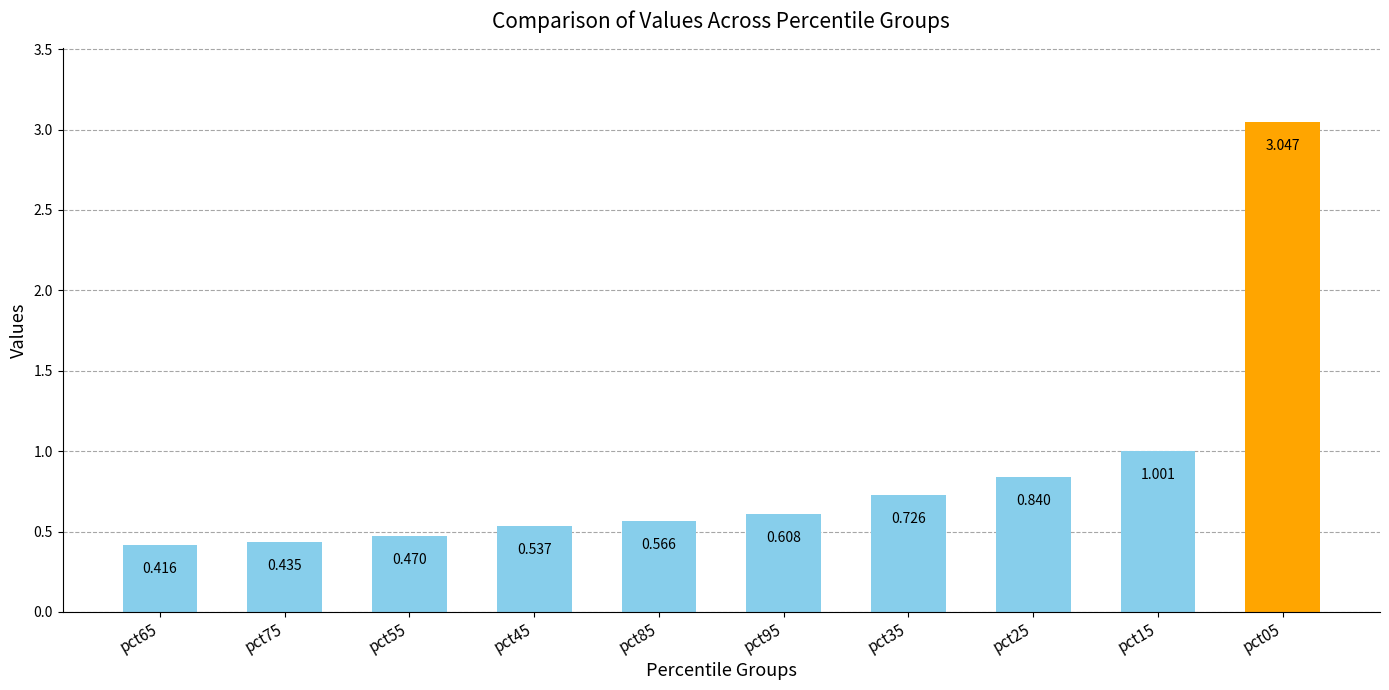

Reading right to left, transcribe all the data shown in this chart.

pct05=3.0	pct15=1.0	pct25=0.8	pct35=0.7	pct95=0.6	pct85=0.6	pct45=0.5	pct55=0.5	pct75=0.4	pct65=0.4